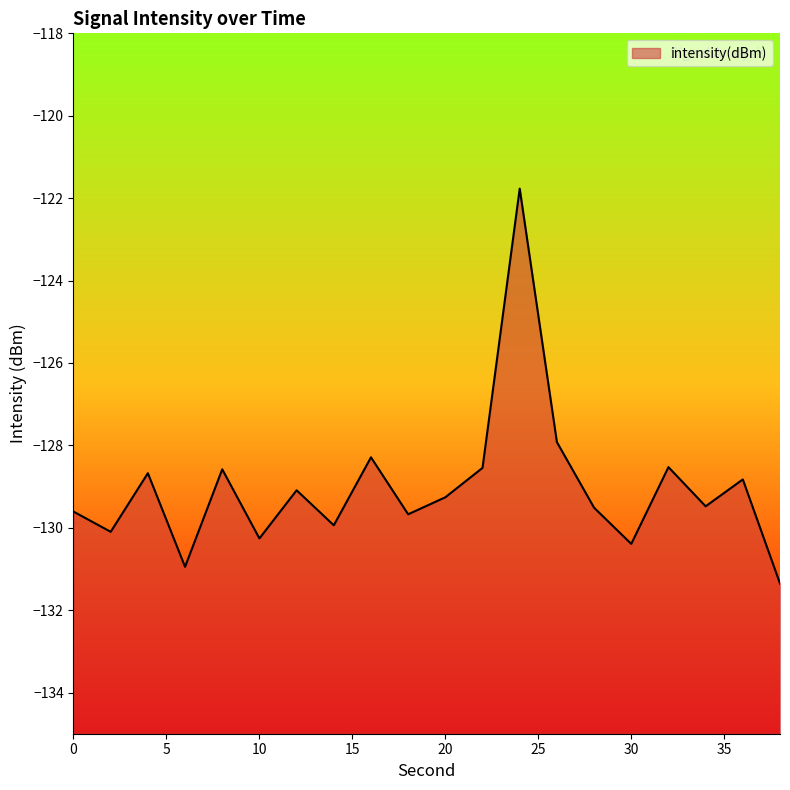

List the labels in order of value, largest first.

24, 26, 16, 32, 22, 8, 4, 36, 12, 20, 34, 28, 0, 18, 14, 2, 10, 30, 6, 38